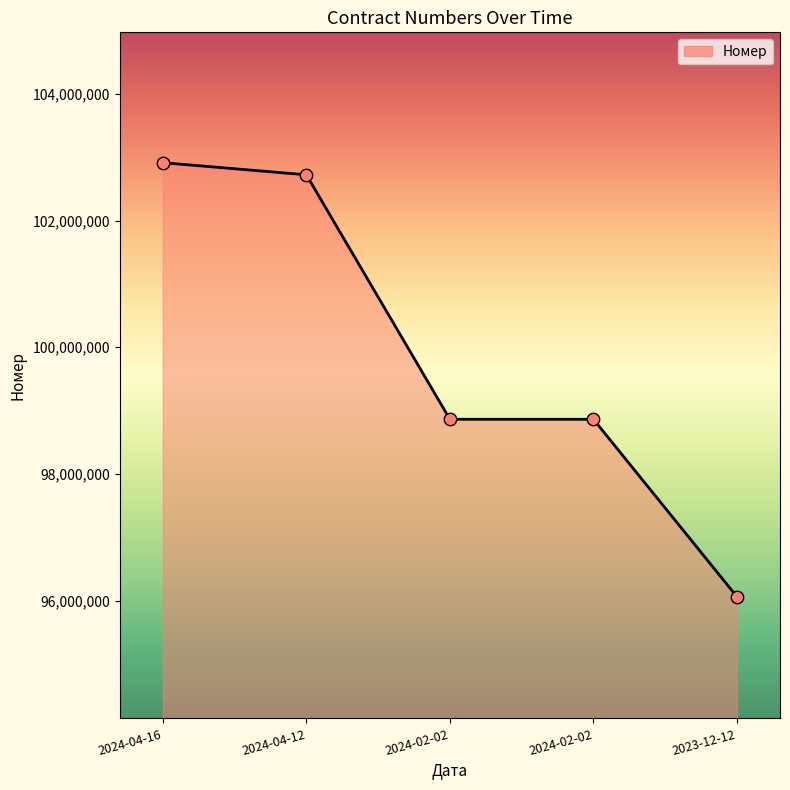

Between 2023-12-12 and 2024-04-12, which is larger?

2024-04-12